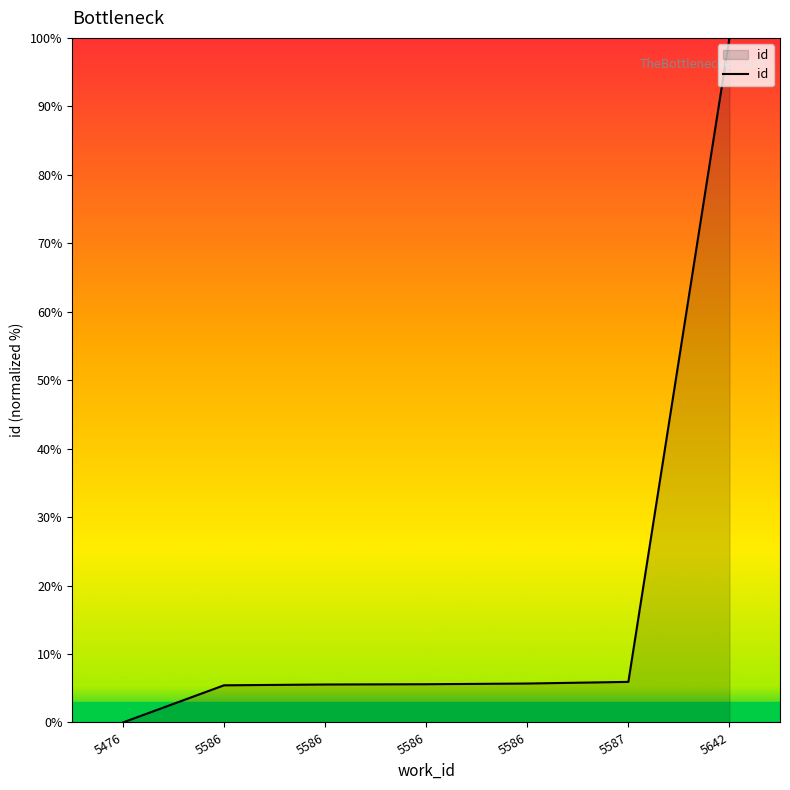

How many lines are shown in the chart?

1